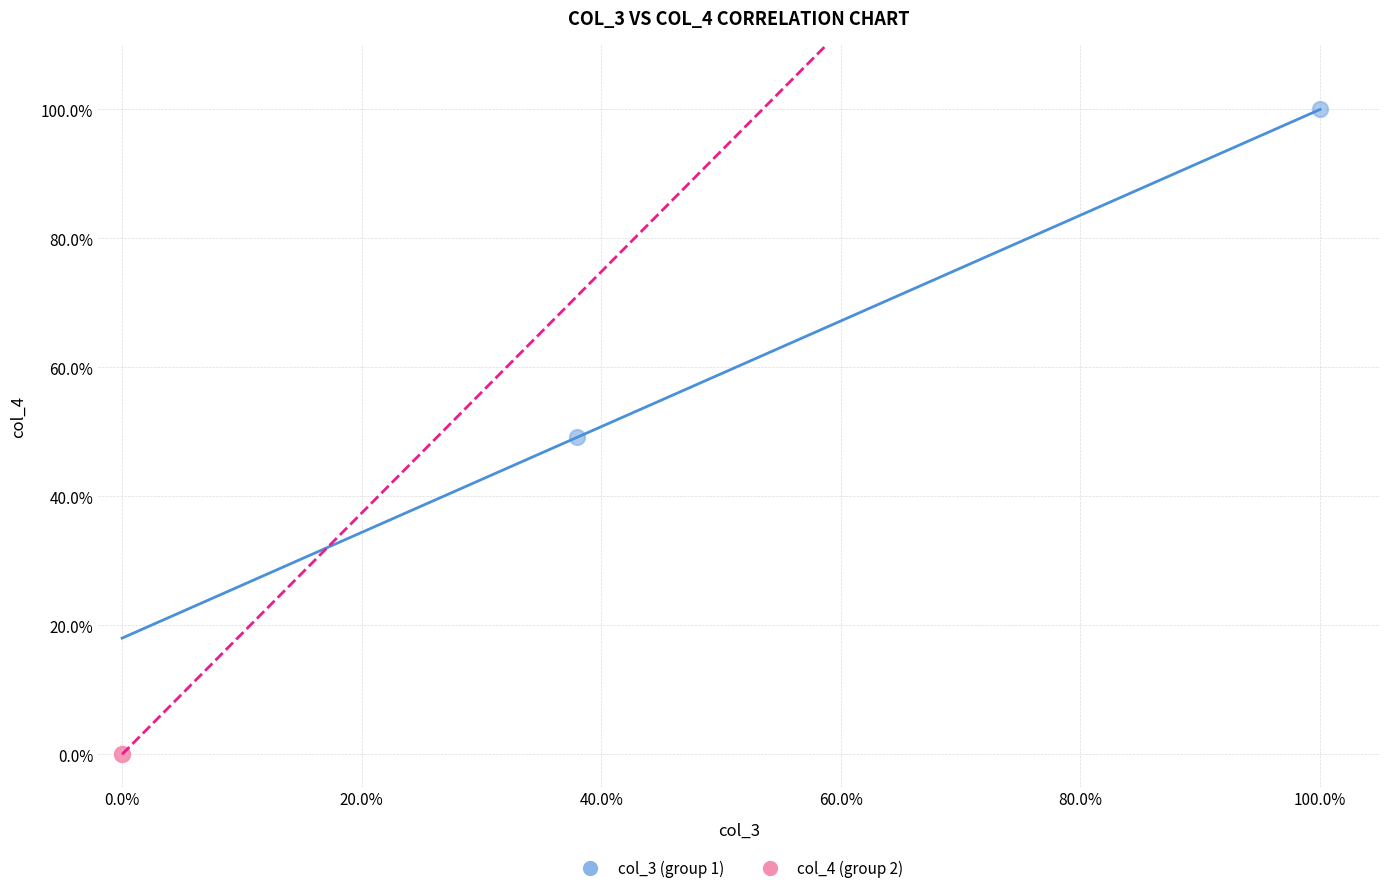

Which series contains the highest Y value?

col_3 (group 1)